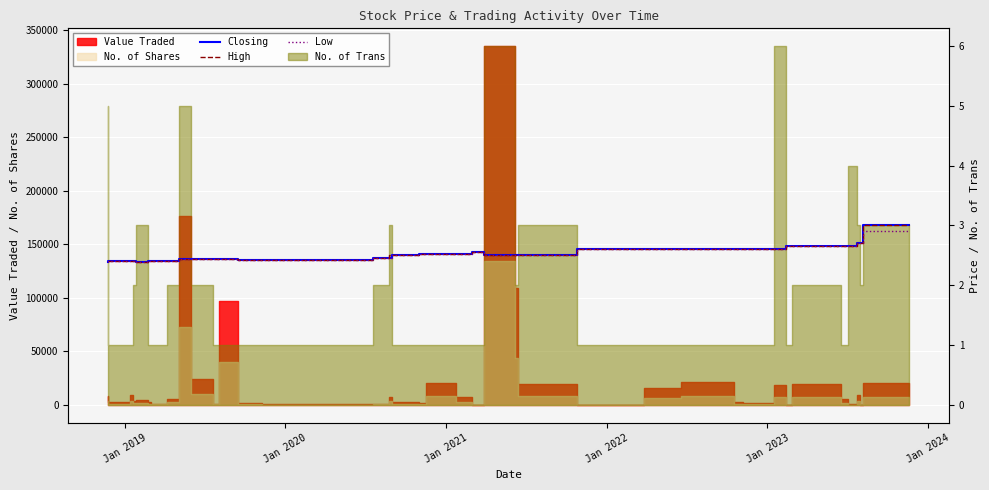

True or false: High has more than 0 points higher than both neighbors.

True